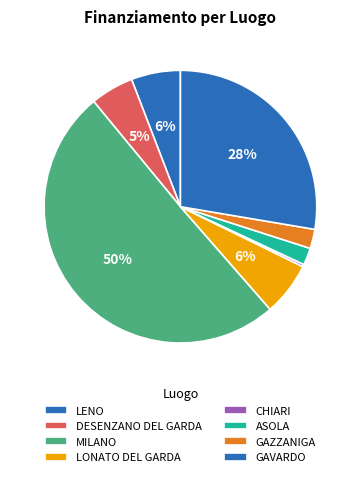

To the nearest percent, what is the average slice percentage?

12%